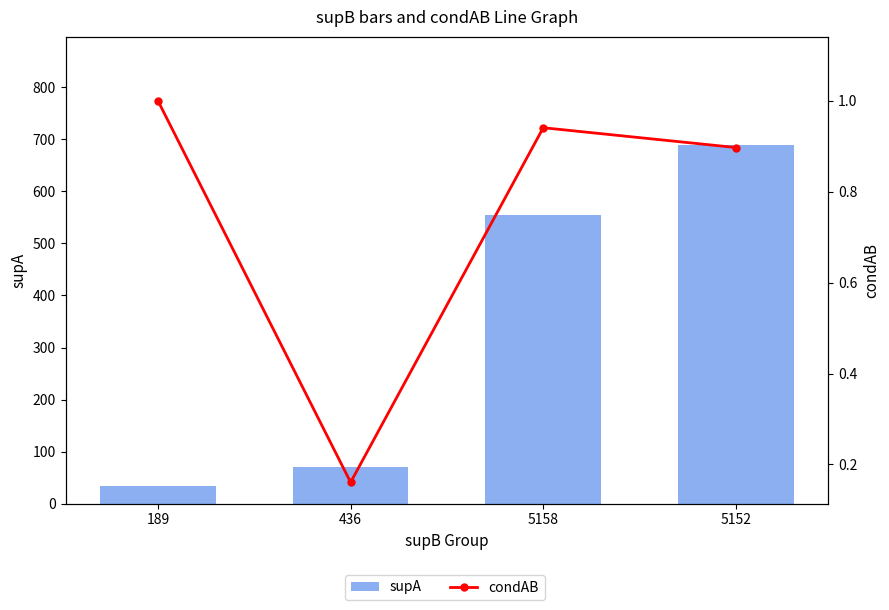

What is the difference between the maximum and minimum values in the condAB series?

0.8